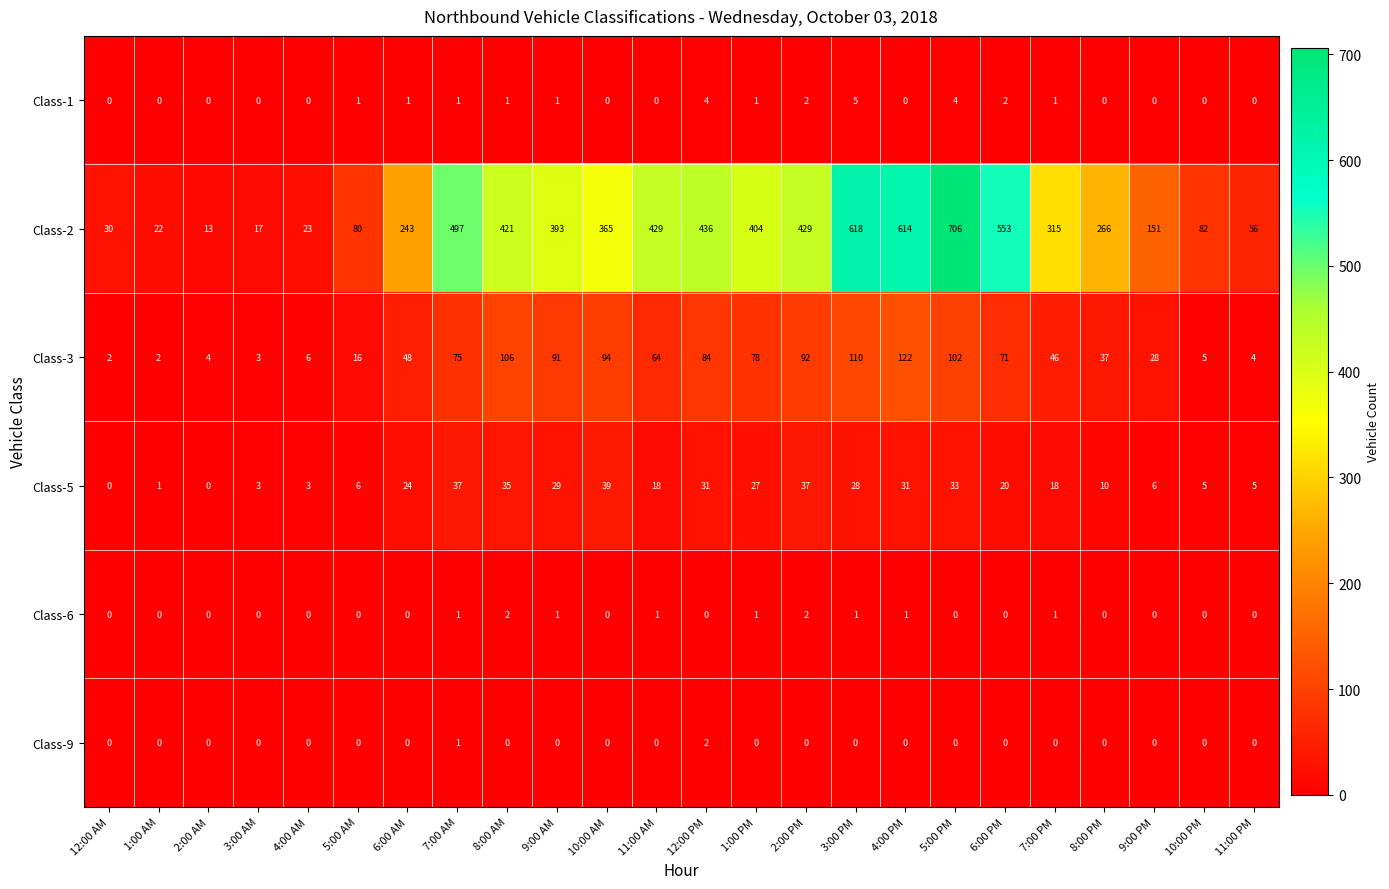

What is the total value across all series at 8:00 PM?

313